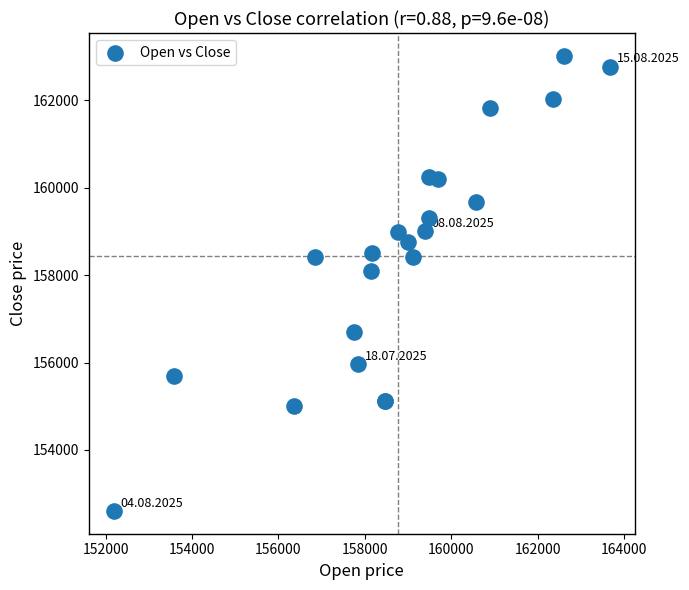

What Y value in the scatter plot is closest to 157809?

158102